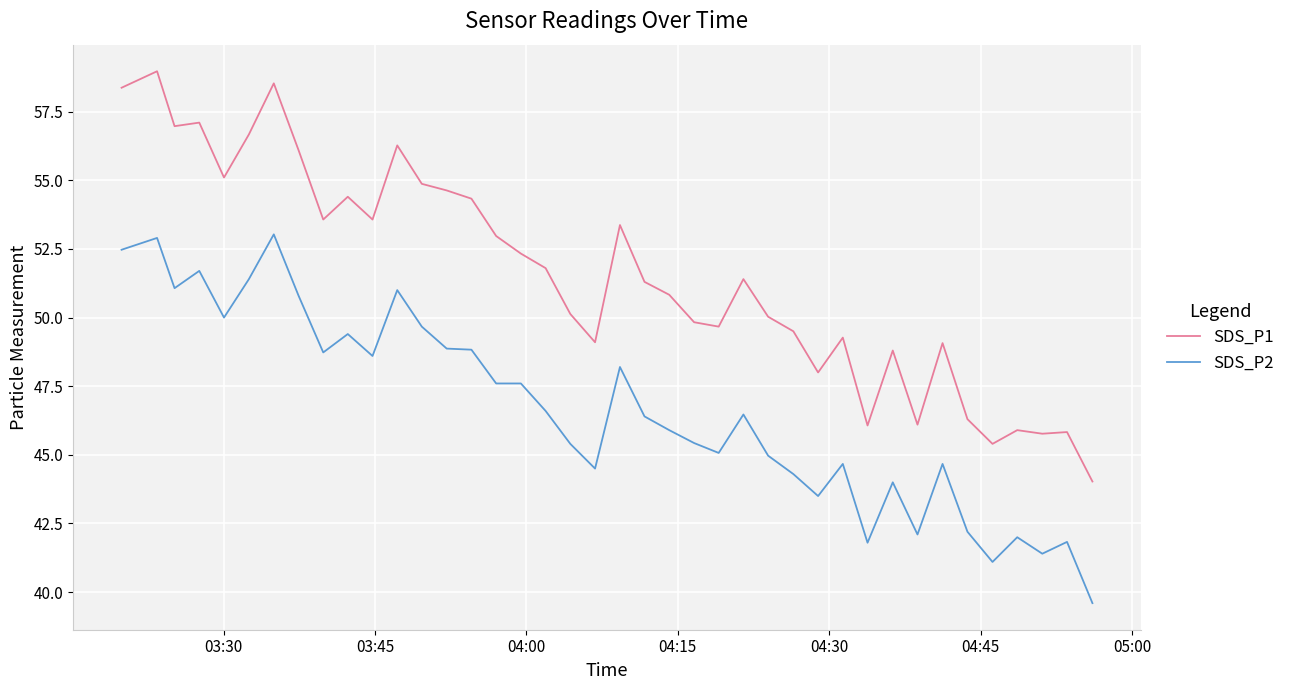

True or false: SDS_P2 and SDS_P1 cross at least once.

False